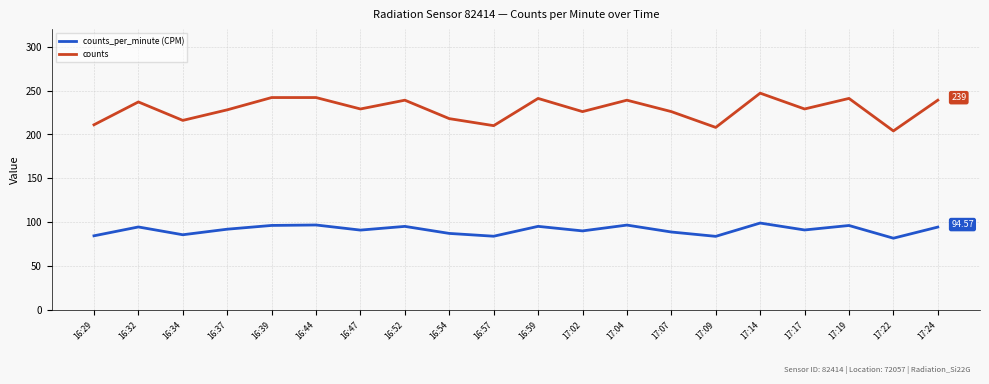

List the series in order of their overall mean, highest first.

counts, counts_per_minute (CPM)